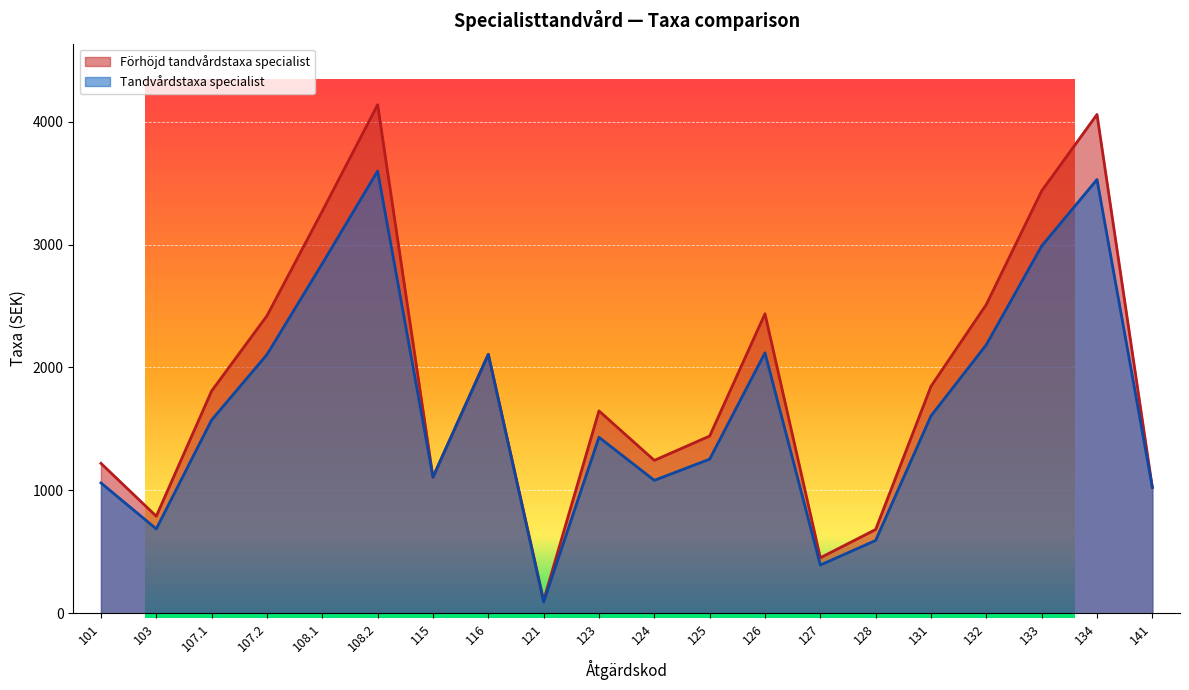

How many series are shown in this chart?

2